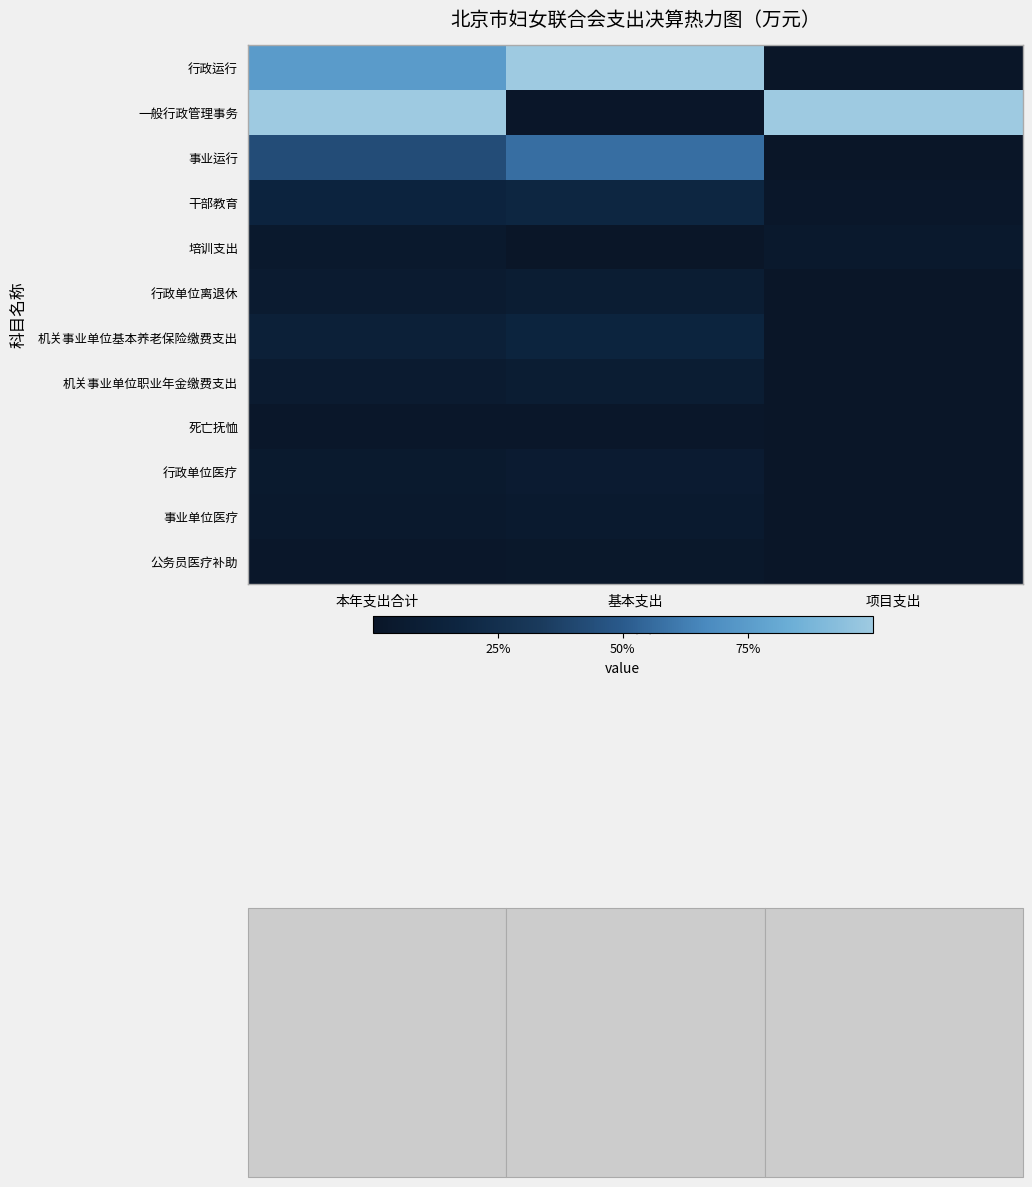

At how many categories does at least one series exceed 0?

3